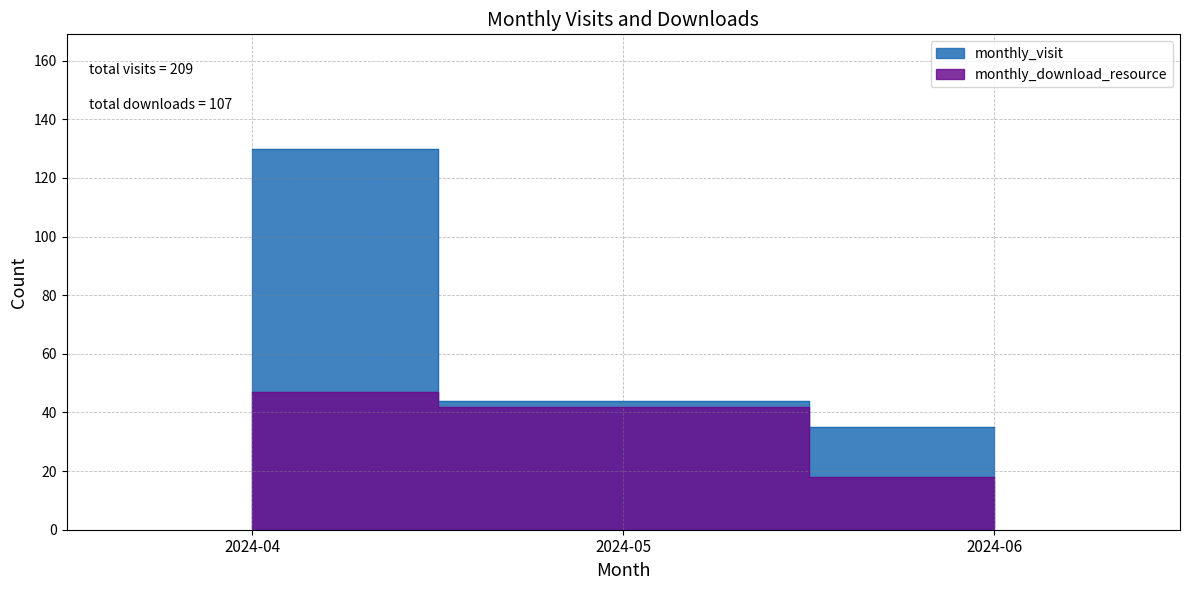

What is the lowest value of the monthly_download_resource series?

18